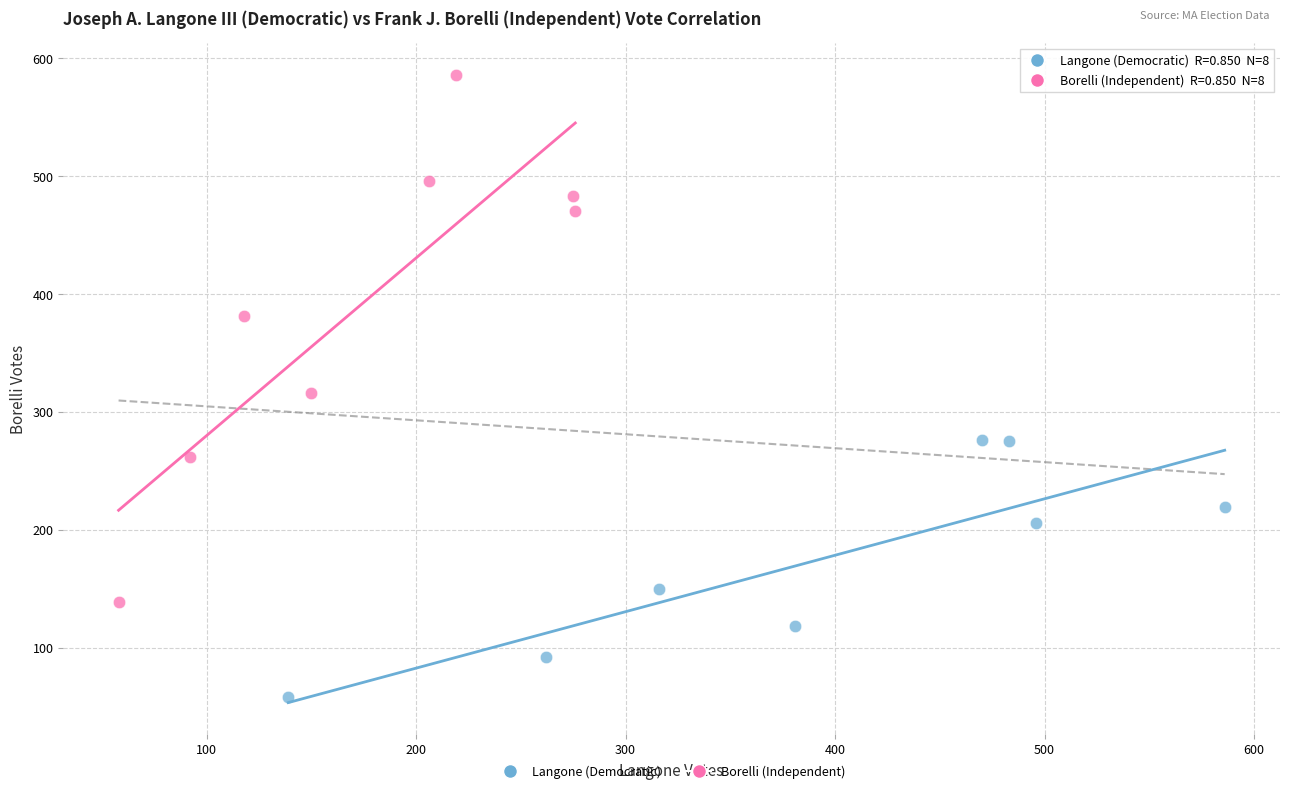

Which series contains the lowest Y value?

Langone (Democratic)